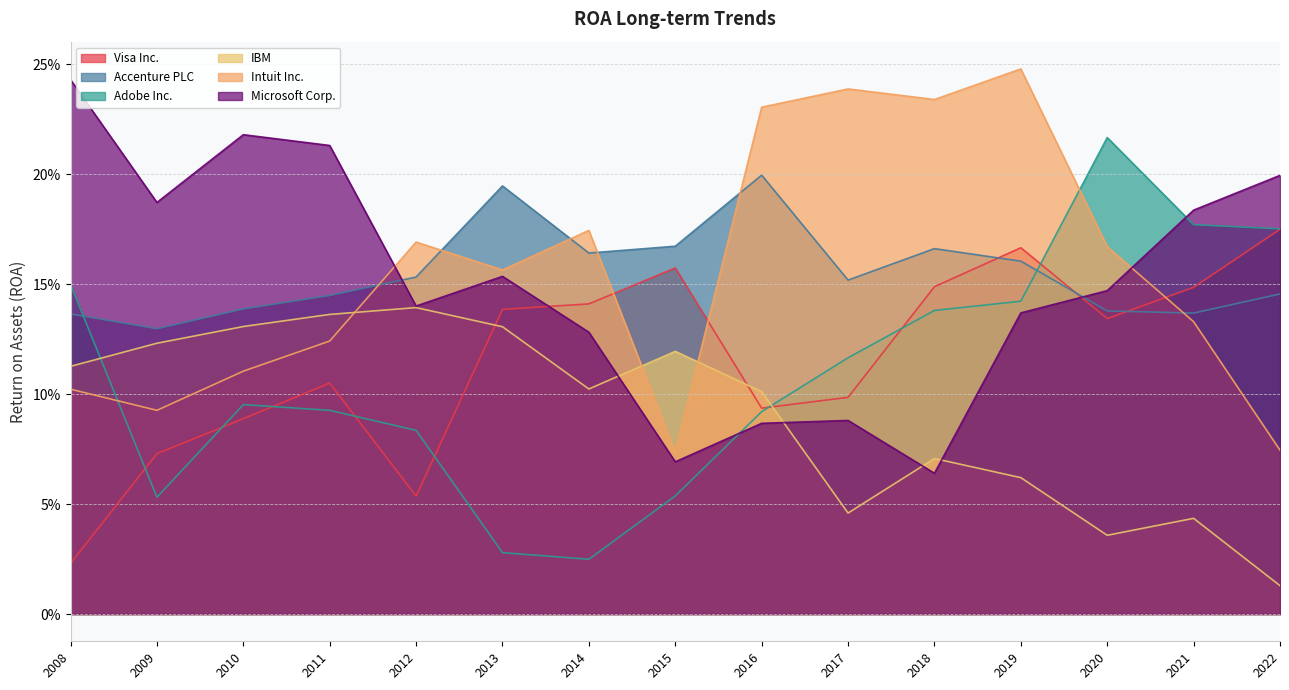

What are all the series names shown in the legend?

Visa Inc., Accenture PLC, Adobe Inc., IBM, Intuit Inc., Microsoft Corp.